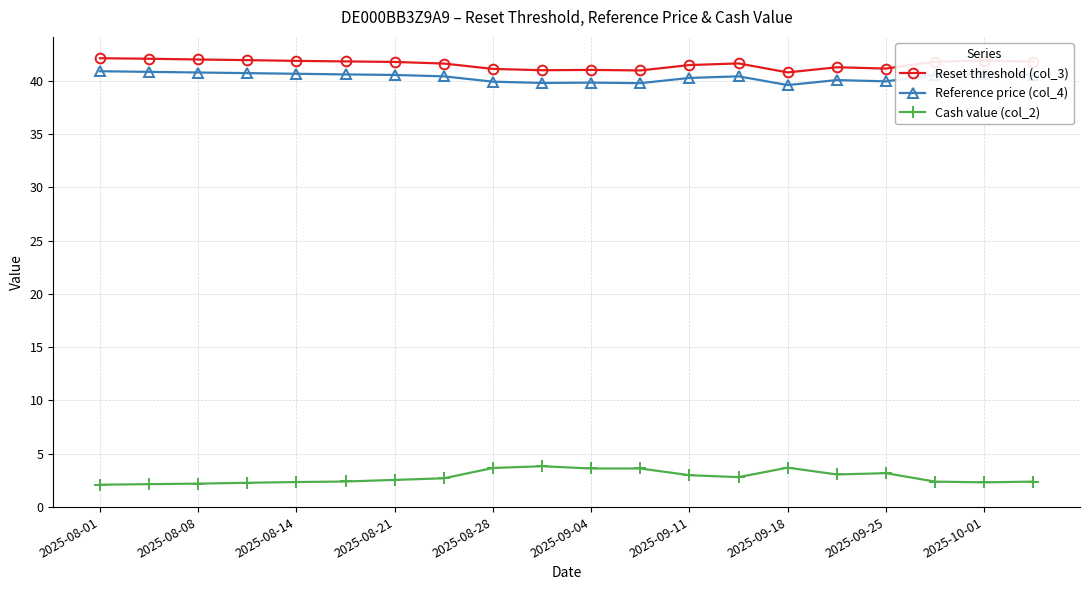

What is the lowest value of the Reference price (col_4) series?

39.6